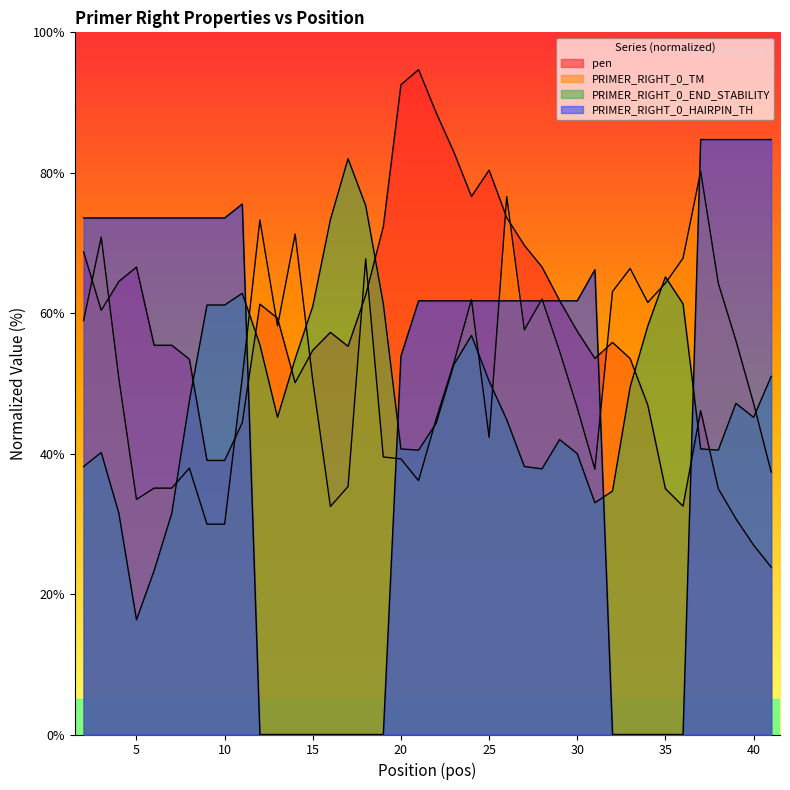

What is the average value of the PRIMER_RIGHT_0_END_STABILITY series?

48.4